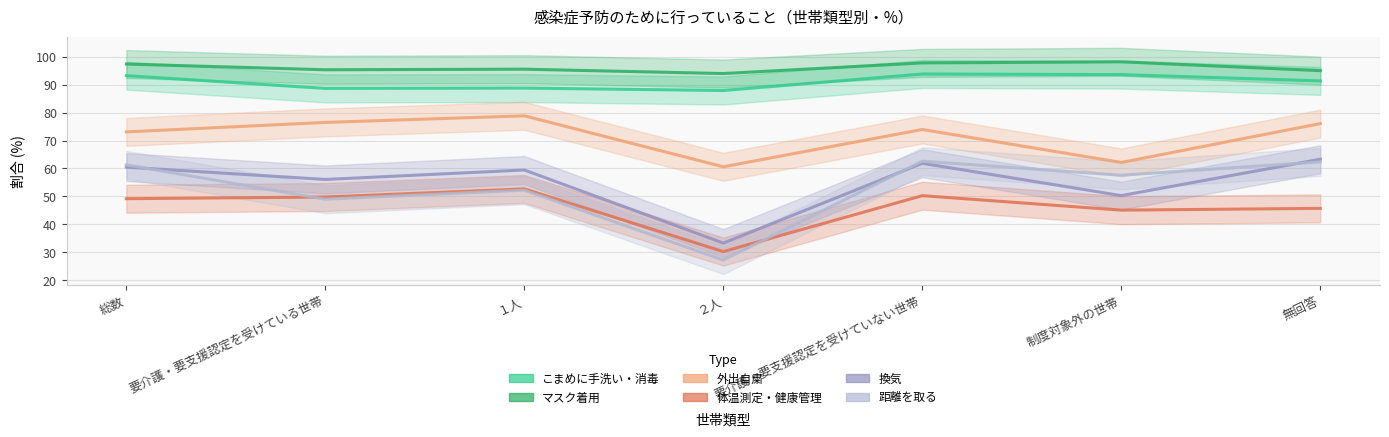

How many series are shown in this chart?

6